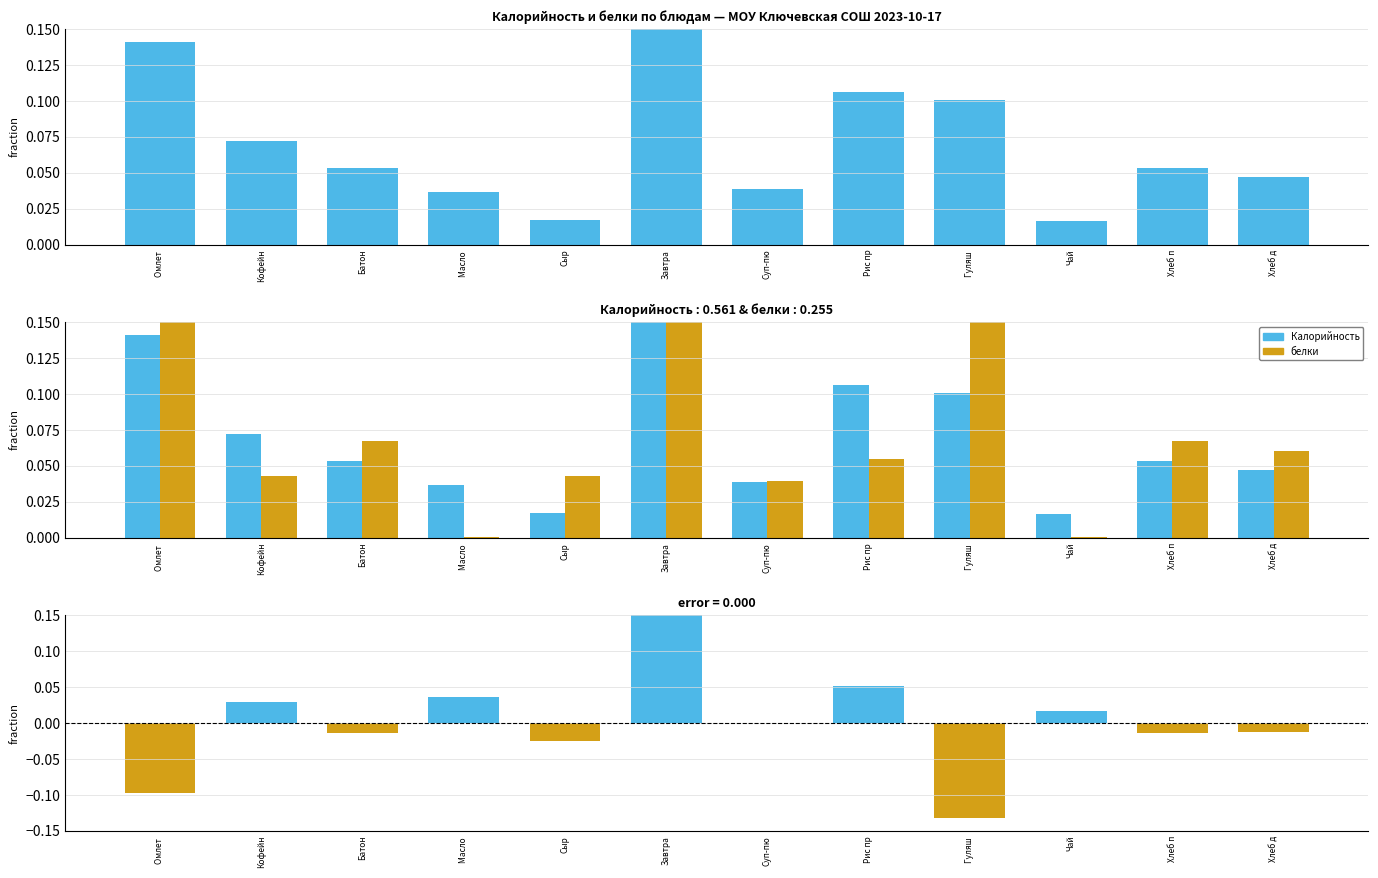

Which series has the largest range (max minus min)?

Калорийность